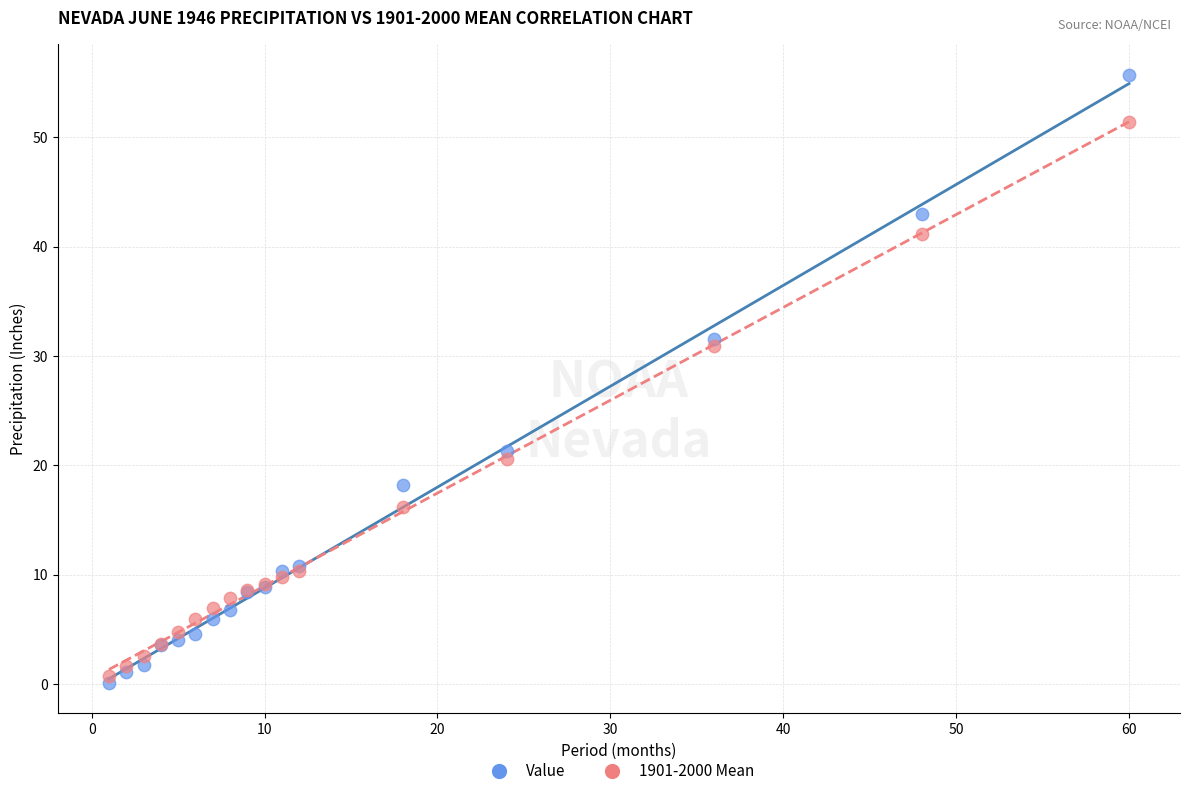

Which series contains the highest Y value?

Value